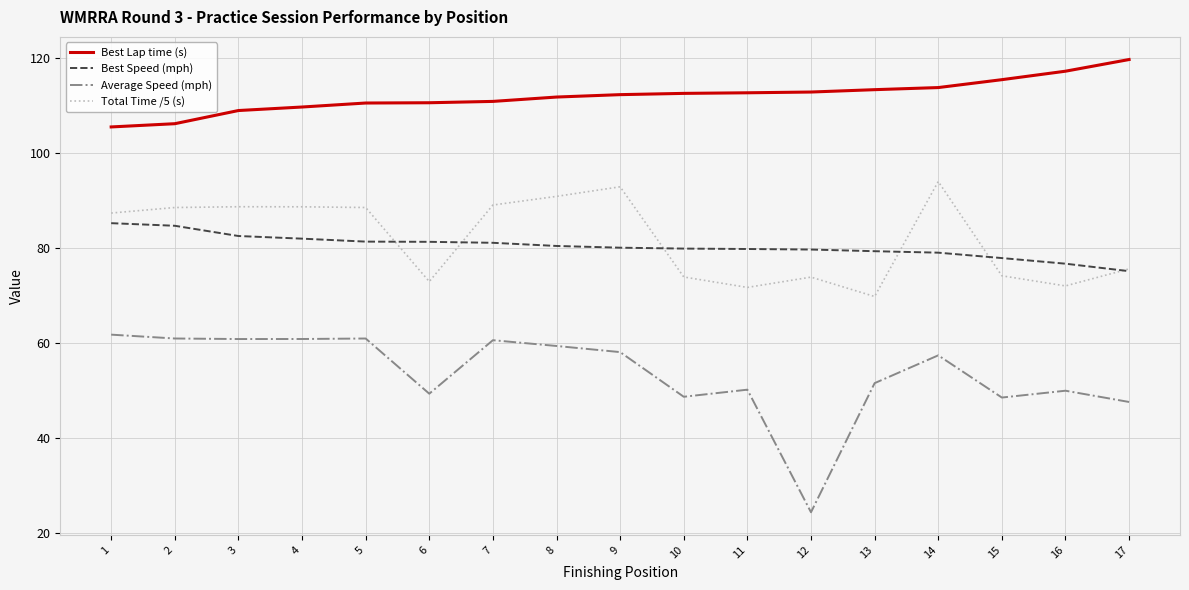

Is the value of Average Speed (mph) at 12 greater than the value of Best Speed (mph) at 7?

No